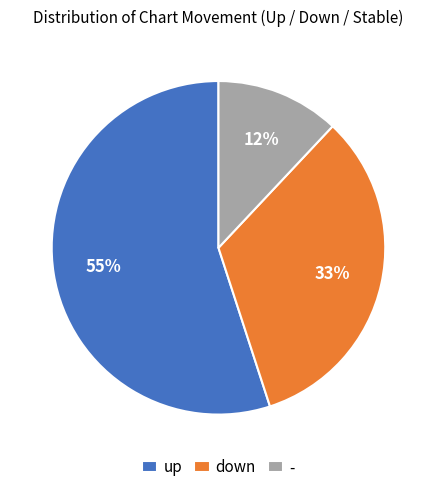

What is the largest slice in the pie chart?

up